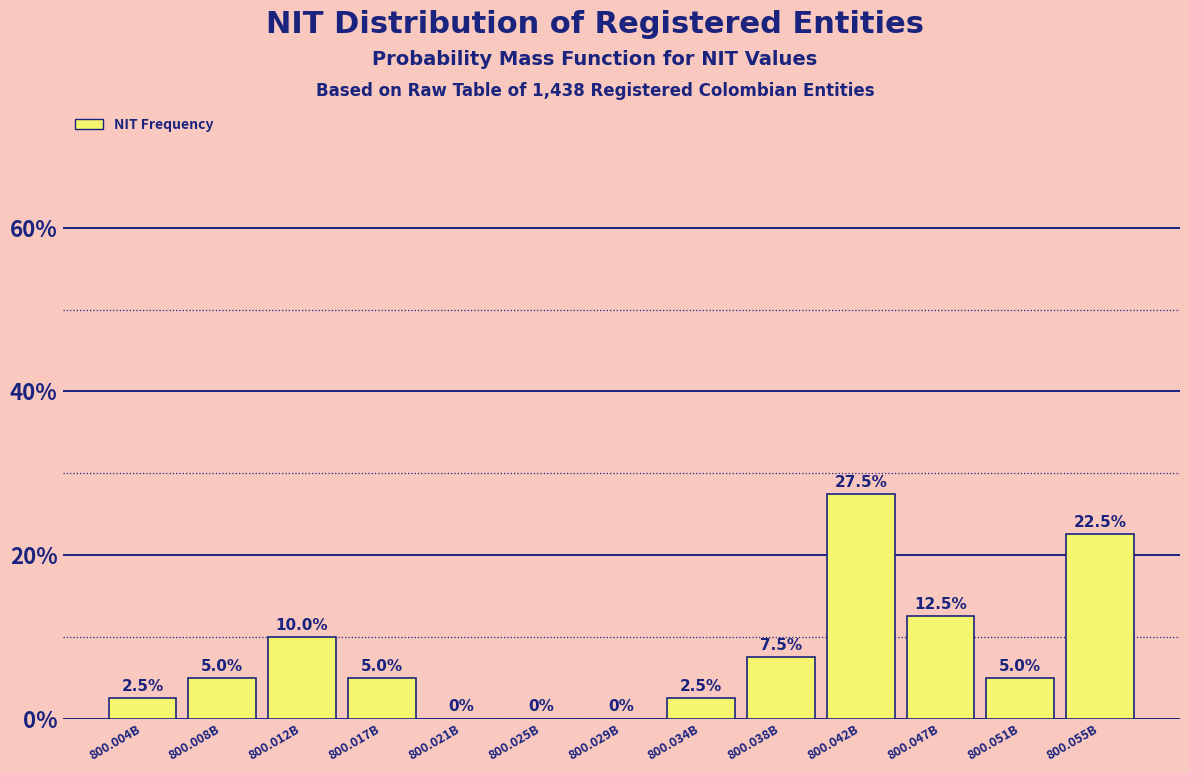

Reading right to left, extract all data points from this chart.

800.055B=22.5	800.051B=5.0	800.047B=12.5	800.042B=27.5	800.038B=7.5	800.034B=2.5	800.029B=0.0	800.025B=0.0	800.021B=0.0	800.017B=5.0	800.012B=10.0	800.008B=5.0	800.004B=2.5